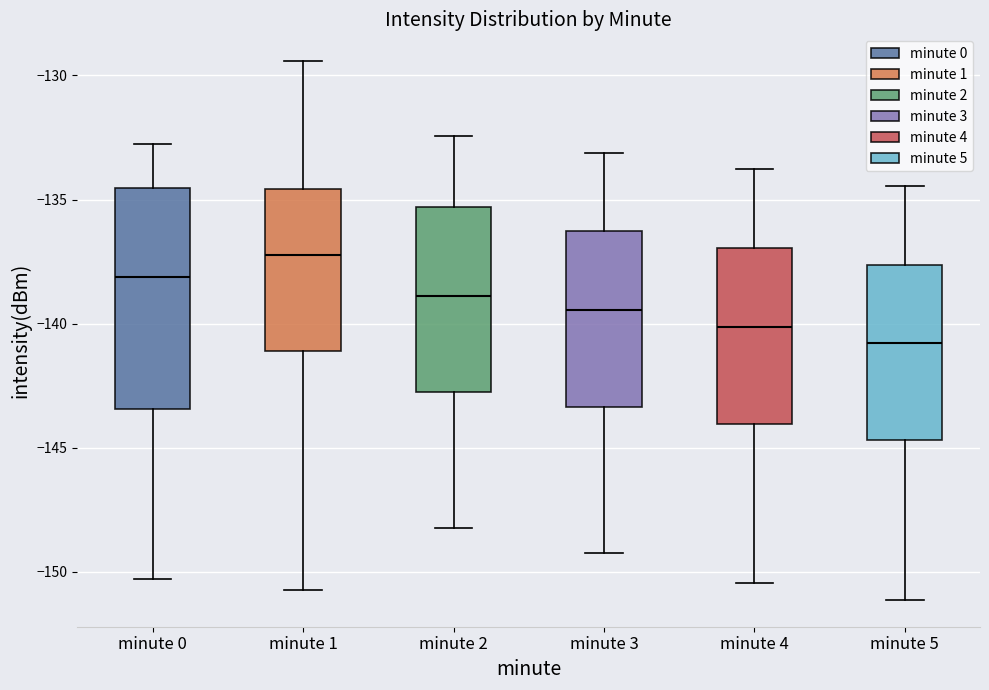

Where does the median line of the box for minute 1 sit on the y-axis? The values are not printed on the chart, so give them approximately, as read against the axis.

-137.0